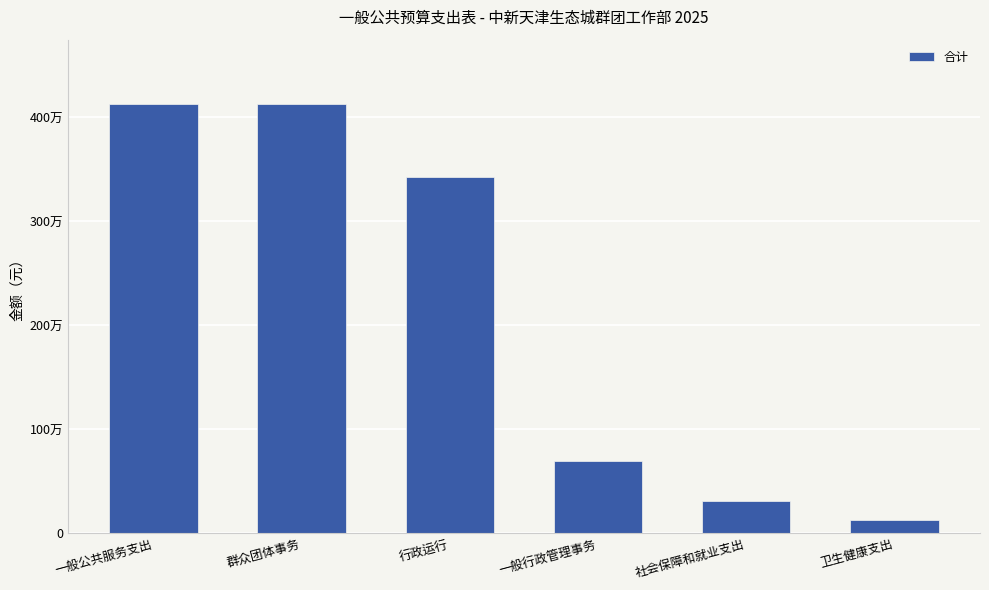

Rank the categories by value from lowest to highest.

卫生健康支出, 社会保障和就业支出, 一般行政管理事务, 行政运行, 一般公共服务支出, 群众团体事务